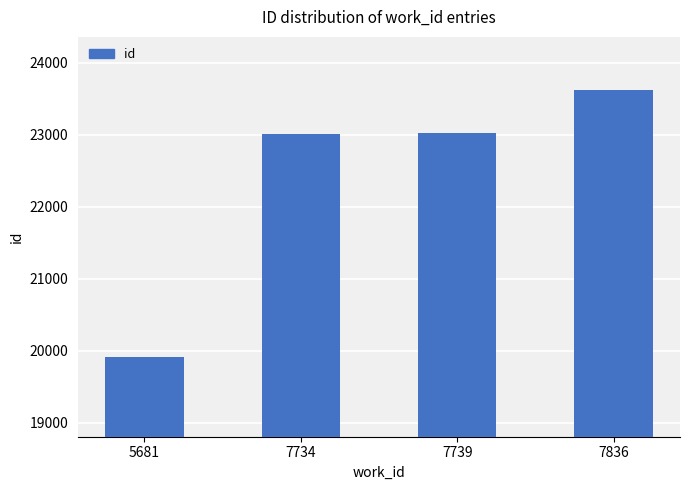

Does the chart contain any negative values?

No